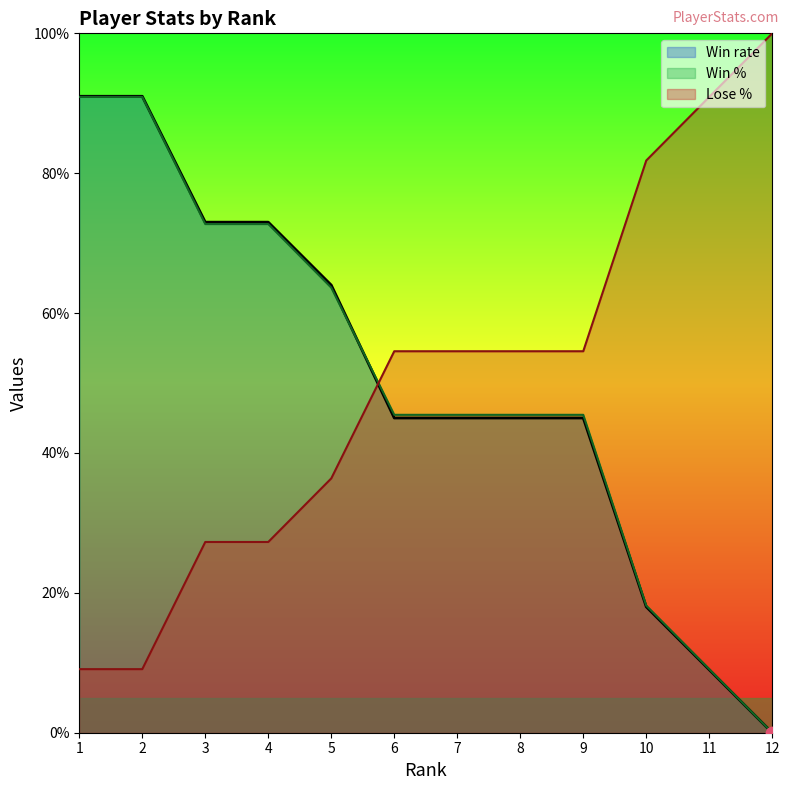

What are all the series names shown in the legend?

Win rate, Win %, Lose %